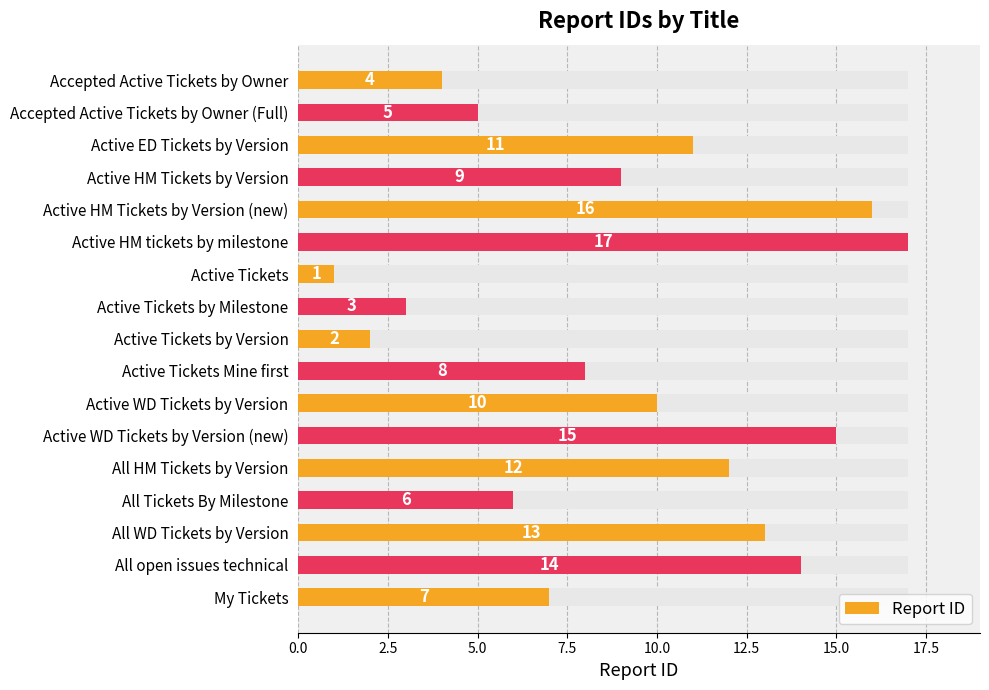

What is the difference between the second highest and minimum values?

15